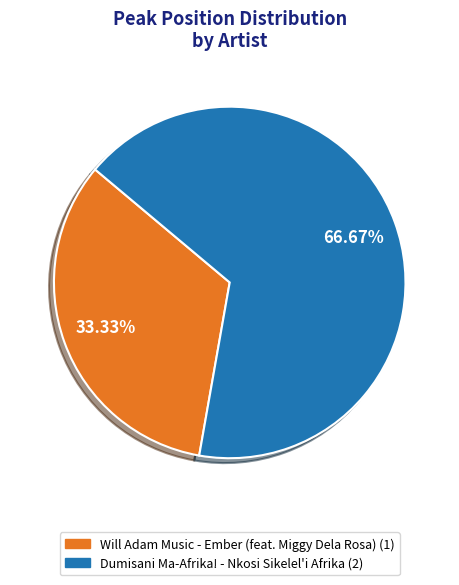

Is the sum of Will Adam Music - Ember (feat. Miggy Dela Rosa) and Dumisani Ma-Afrika! - Nkosi Sikelel'i Afrika greater than half?

Yes